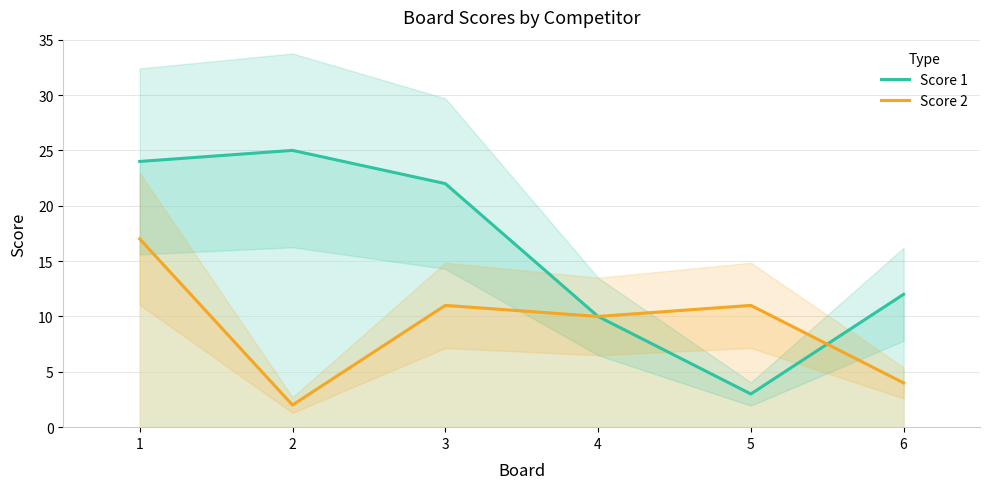

What is the minimum value shown in the chart?

2